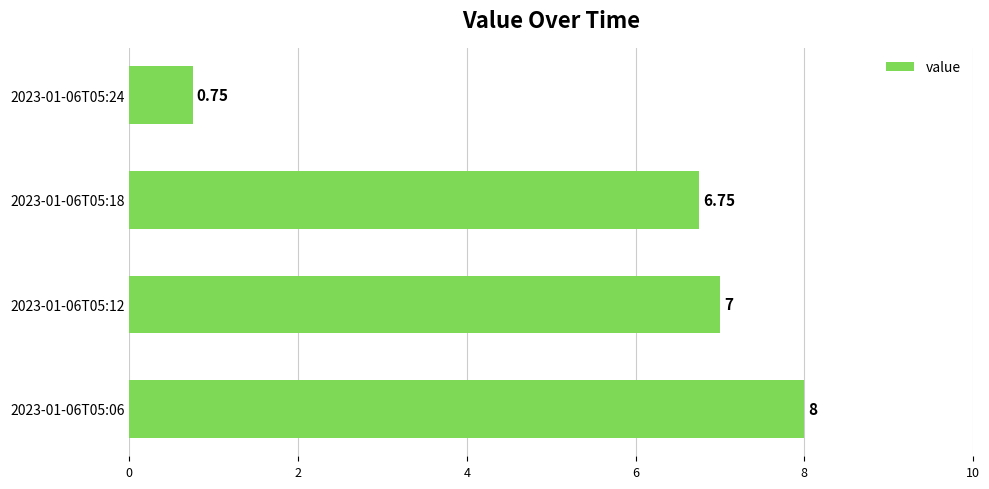

What is the change in value from 2023-01-06T05:06 to 2023-01-06T05:12?

-1.0